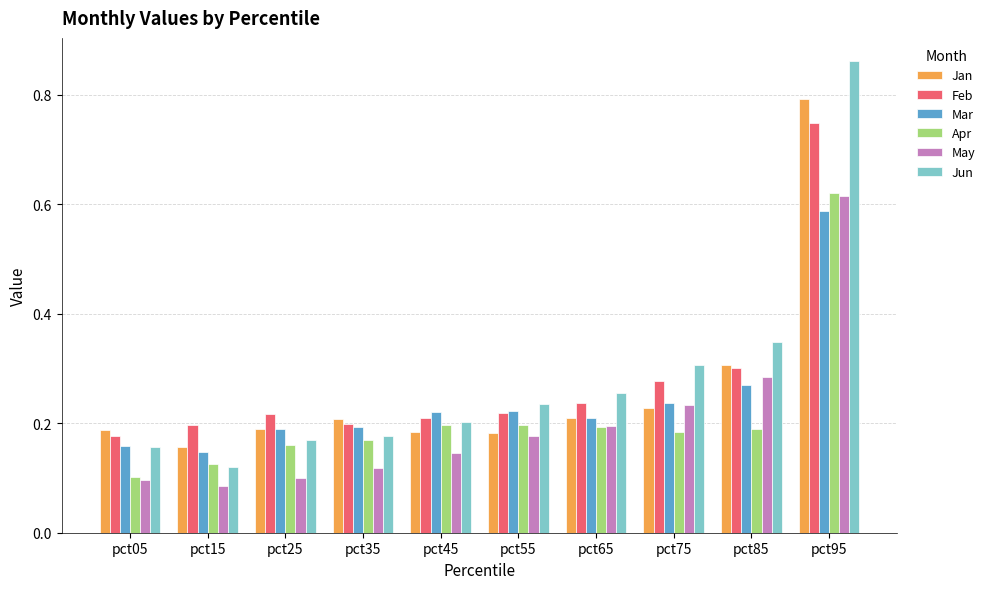

What is the sum of the Jun values at pct55 and pct25?

0.4